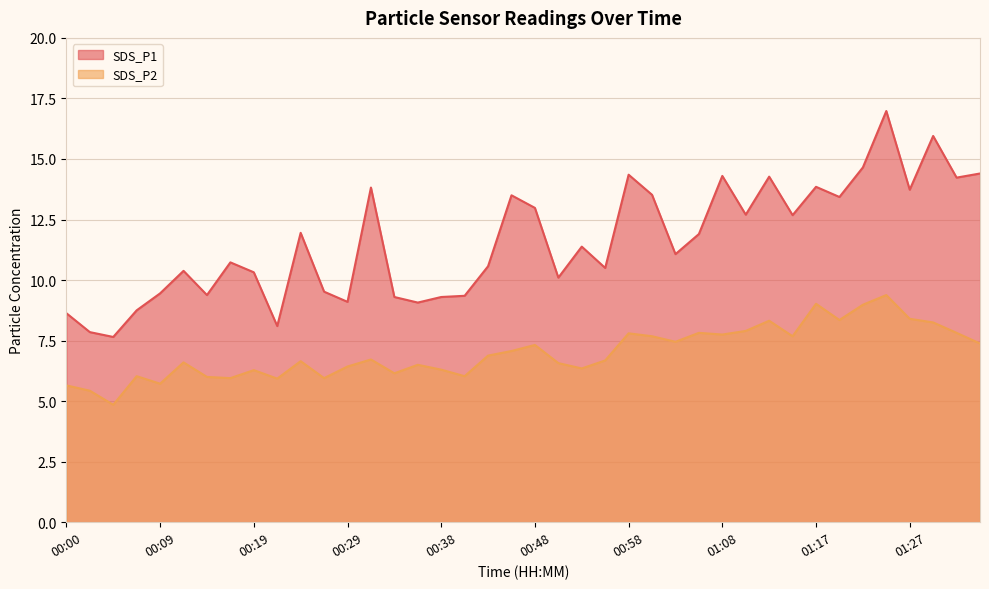

At which label does SDS_P2 first exceed 6?

00:07